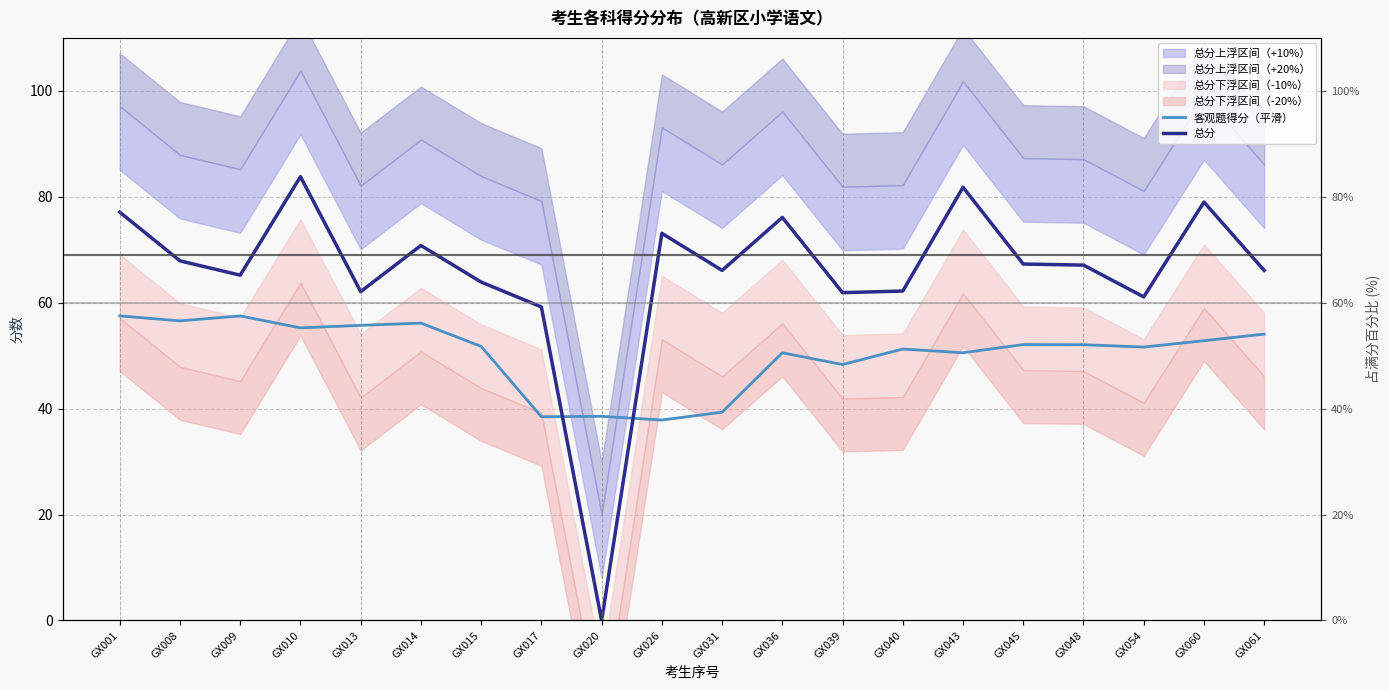

Which series changed the most between GX013 and GX054?

客观题得分（平滑）